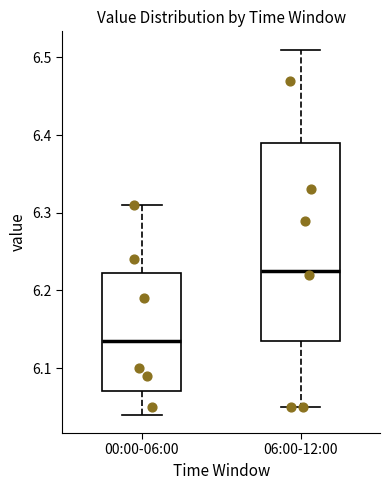

Comparing the boxes themselves (not the whiskers), which one is the tallest?

06:00-12:00